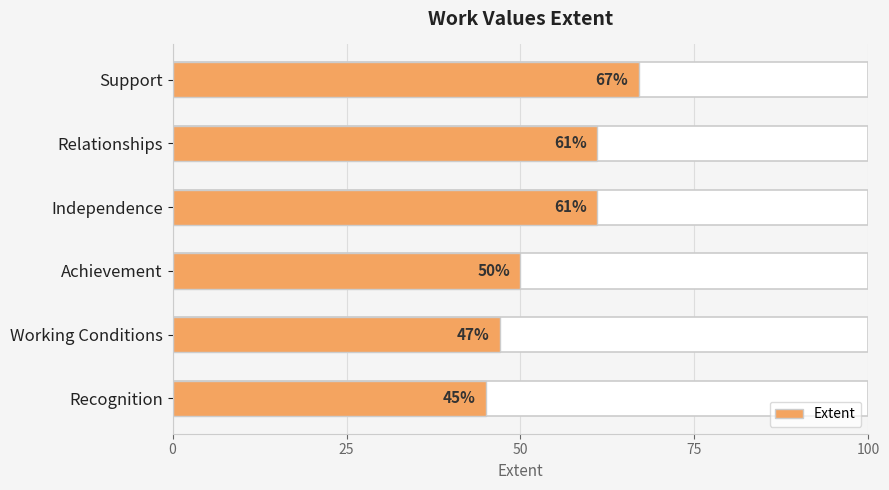

What is the difference between the maximum and minimum values?

22